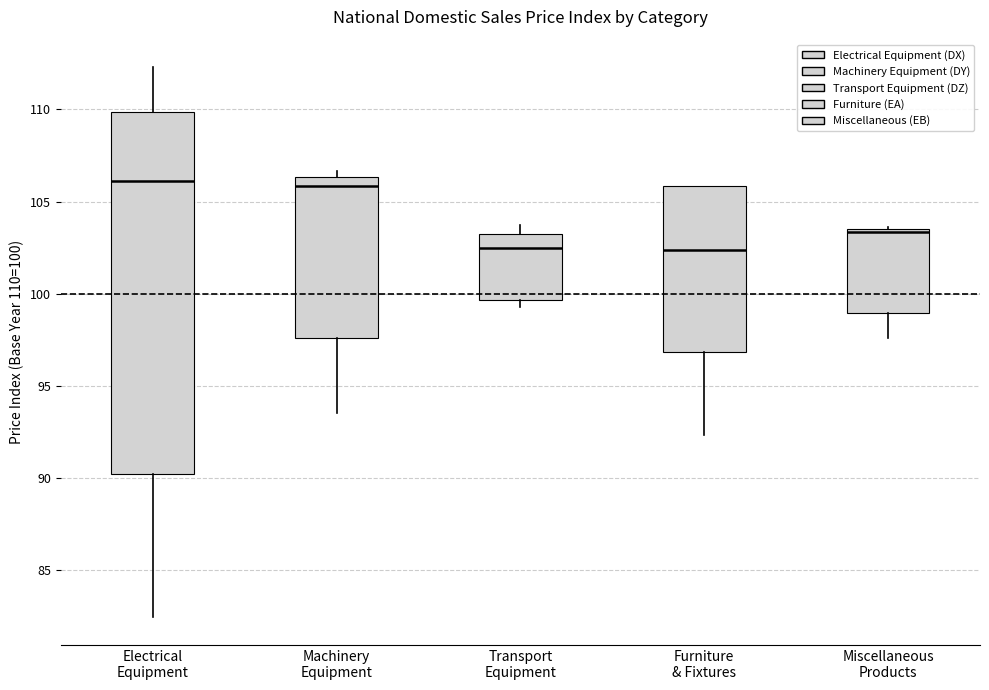

Reading left to right, transcribe this box plot: for each box, give where its median line is, the range the box spans, and where its two whiskers end, as read against the y-axis. The values are not printed on the chart, so give them approximately, as read against the axis.

Electrical Equipment: median 106.0, box 90.0 to 110.0, whiskers 82.5 to 112.5
Machinery Equipment: median 106.0, box 97.5 to 106.5, whiskers 93.5 to 106.5 (just above the box's upper edge)
Transport Equipment: median 102.5, box 99.5 to 103.0, whiskers 99.5 (just below the box's lower edge) to 103.5
Furniture & Fixtures: median 102.5, box 97.0 to 106.0, whiskers 92.5 to 106.0
Miscellaneous Products: median 103.5 (just below the box's upper edge), box 99.0 to 103.5, whiskers 97.5 to 103.5